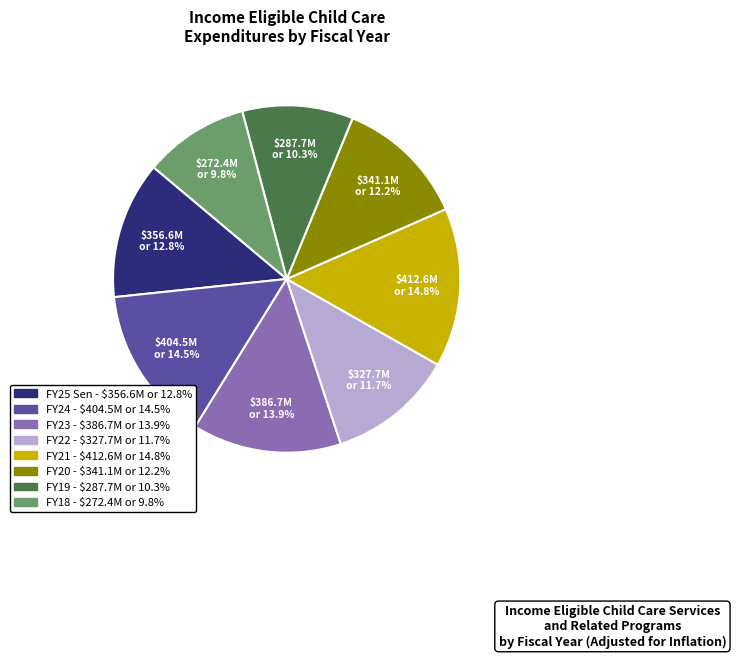

How many slices are in this pie chart?

8